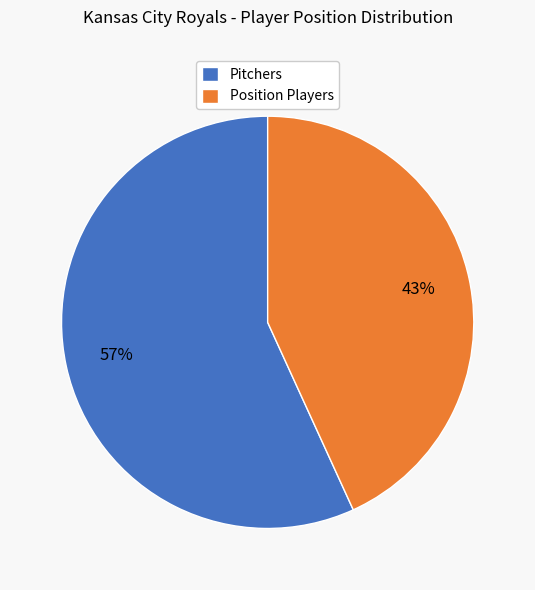

Is the sum of Position Players and Pitchers greater than half?

Yes